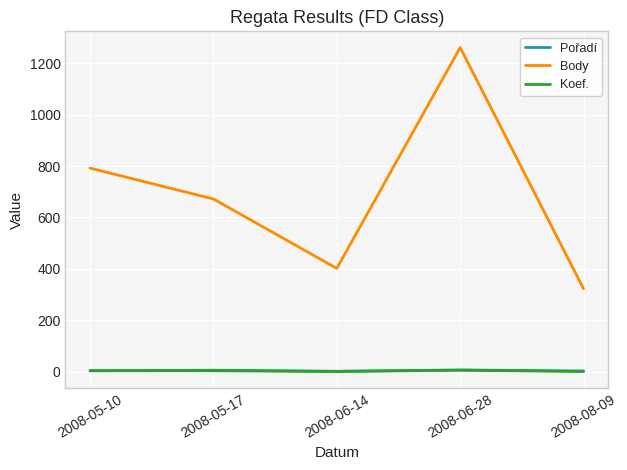

What is the greatest value displayed?

1261